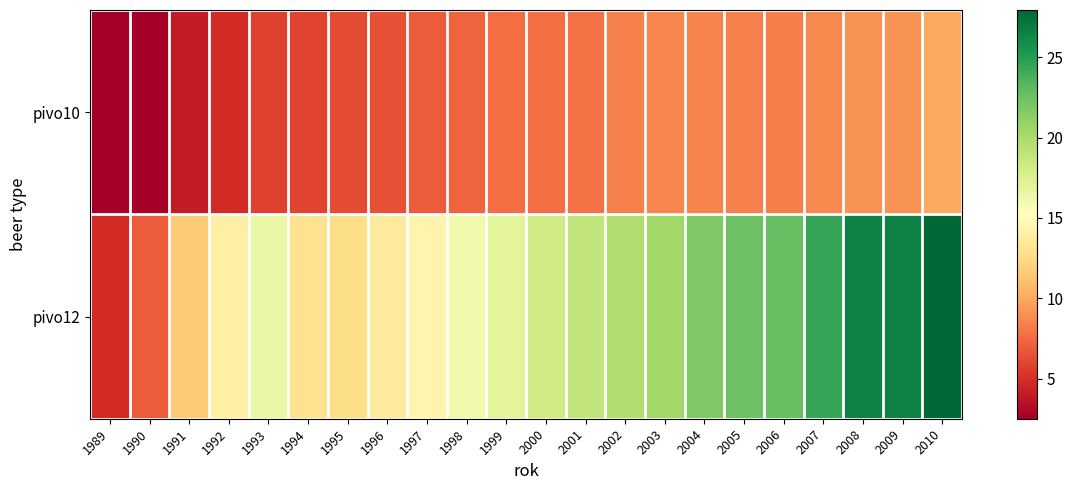

At how many categories does at least one series exceed 20?

8